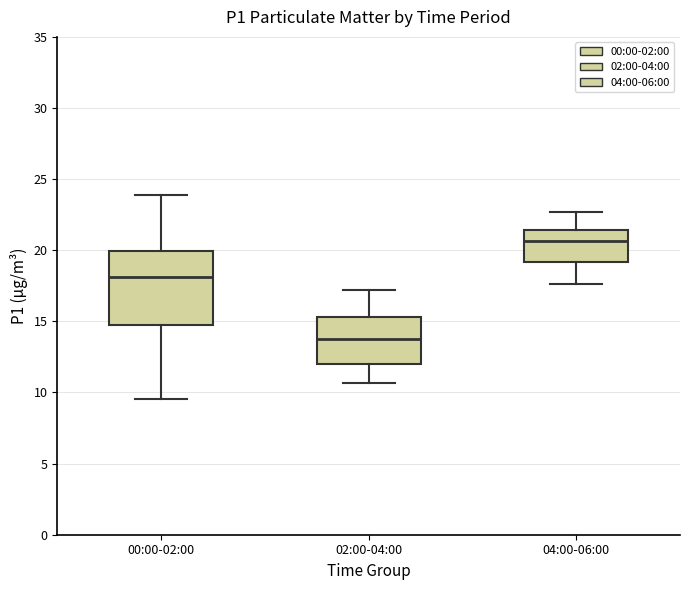

Reading left to right, transcribe this box plot: for each box, give where its median line is, the range the box spans, and where its two whiskers end, as read against the y-axis. The values are not printed on the chart, so give them approximately, as read against the axis.

00:00-02:00: median 18.0, box 14.5 to 20.0, whiskers 9.5 to 24.0
02:00-04:00: median 14.0, box 12.0 to 15.5, whiskers 10.5 to 17.0
04:00-06:00: median 20.5, box 19.0 to 21.5, whiskers 17.5 to 22.5